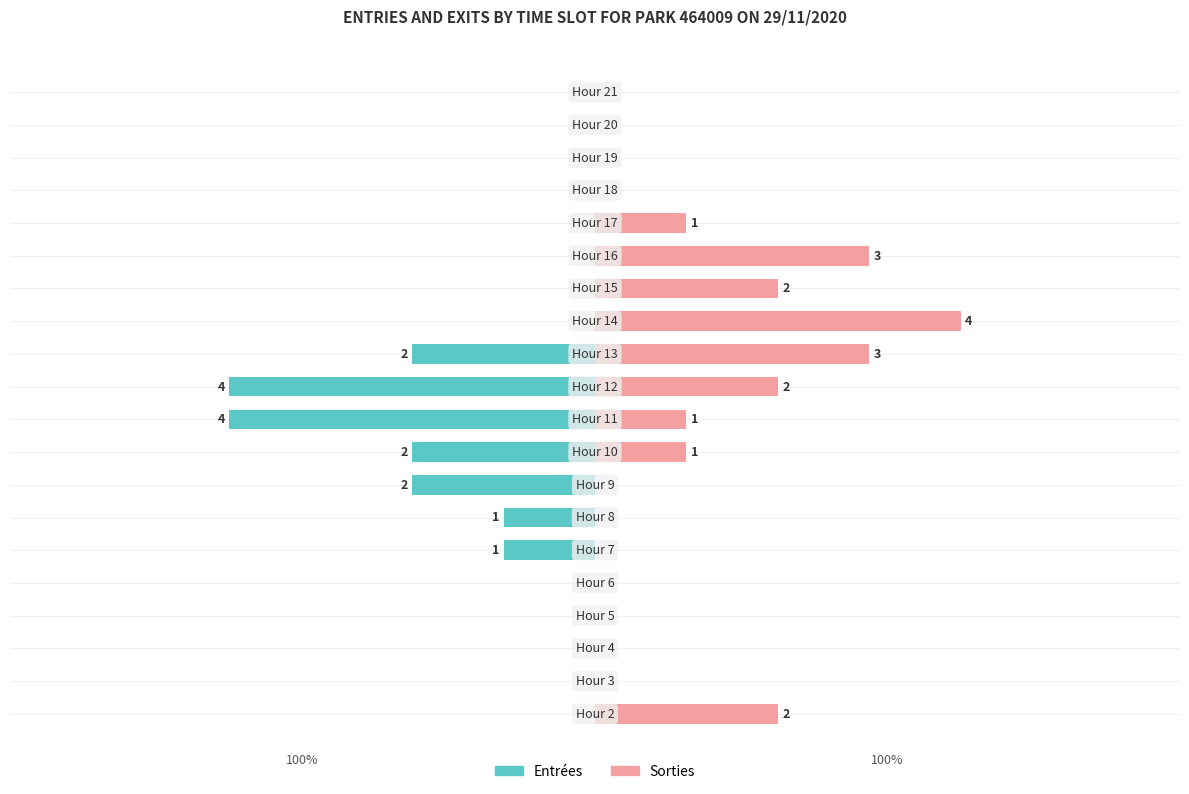

What is the difference between the SORTIES values at 15 and 1?

1